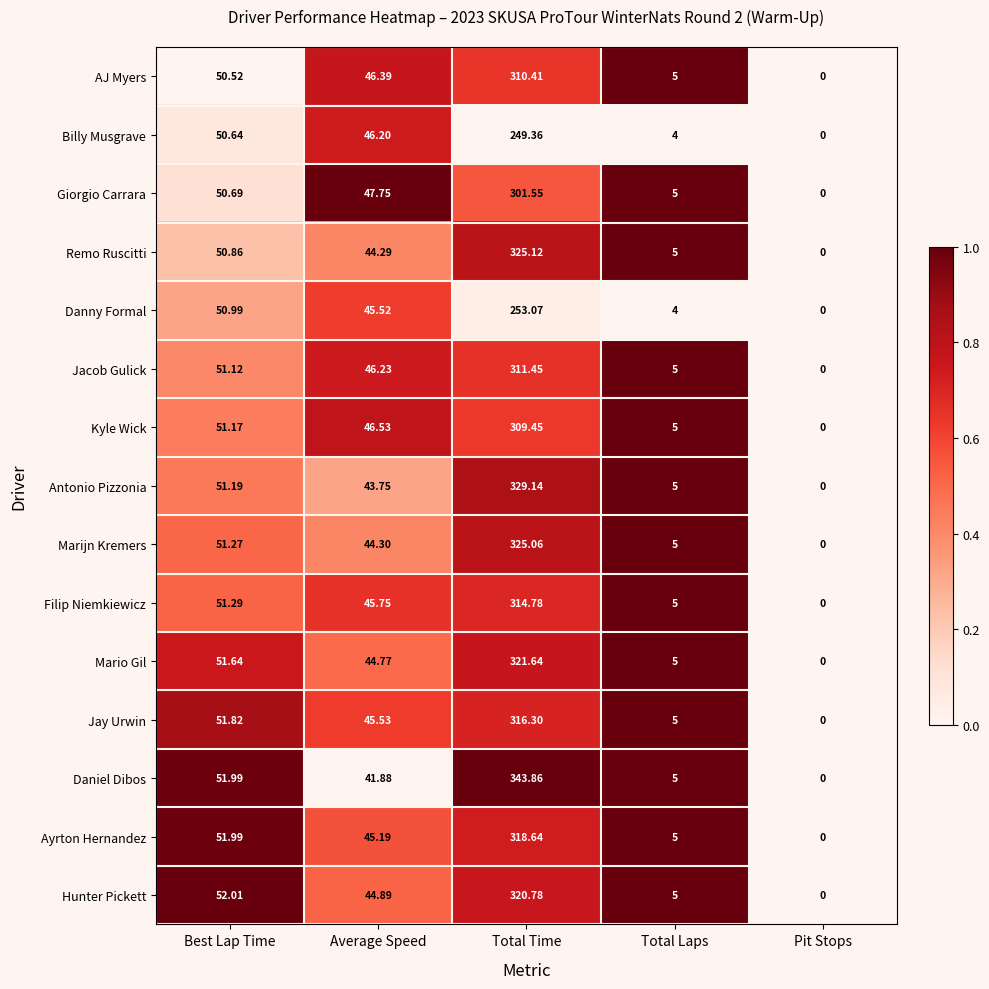

At which category is the sum across all series the highest?

Total Time